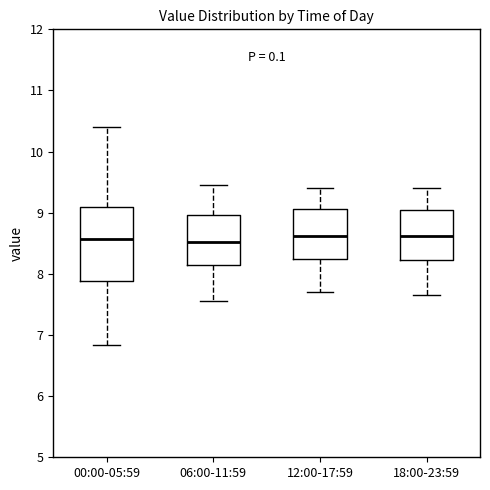

Reading left to right, read every box against the y-axis: the position of its median line, the range the box covers, and the ends of its whiskers. The values are not printed on the chart, so give them approximately, as read against the axis.

00:00-05:59: median 8.6, box 7.9 to 9.1, whiskers 6.8 to 10.4
06:00-11:59: median 8.5, box 8.1 to 9.0, whiskers 7.6 to 9.5
12:00-17:59: median 8.6, box 8.2 to 9.1, whiskers 7.7 to 9.4
18:00-23:59: median 8.6, box 8.2 to 9.1, whiskers 7.7 to 9.4